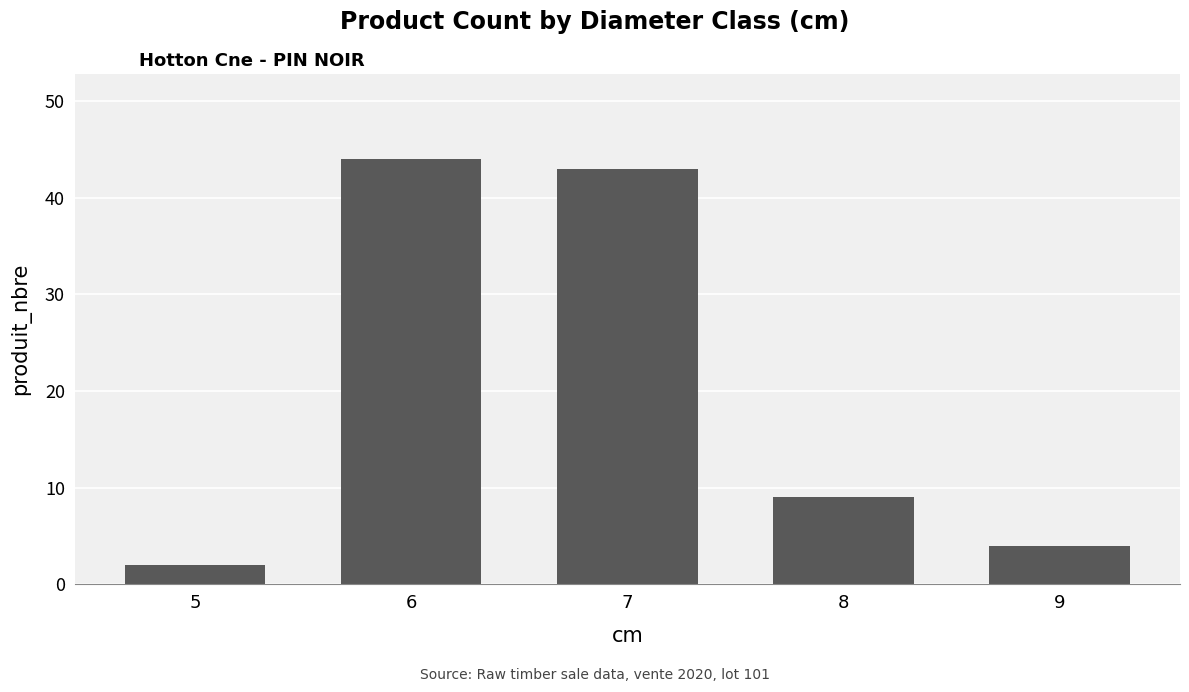

Rank the categories by value from lowest to highest.

5, 9, 8, 7, 6